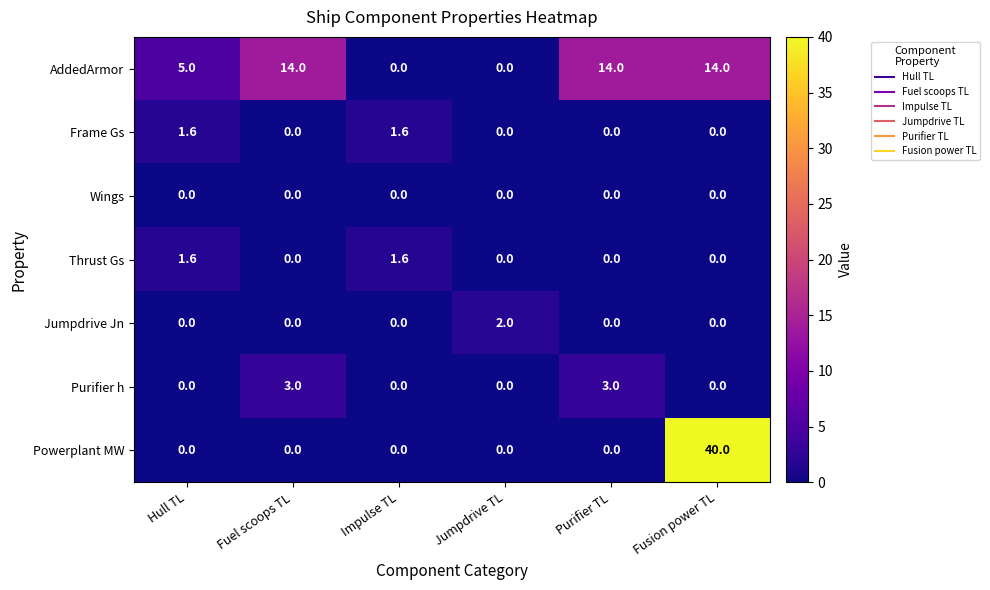

How many Purifier h values are between 0 and 3?

6